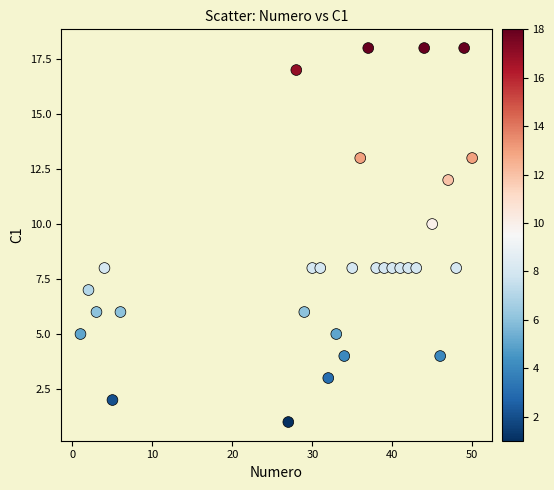

What is the range of Y values (max minus min)?

17